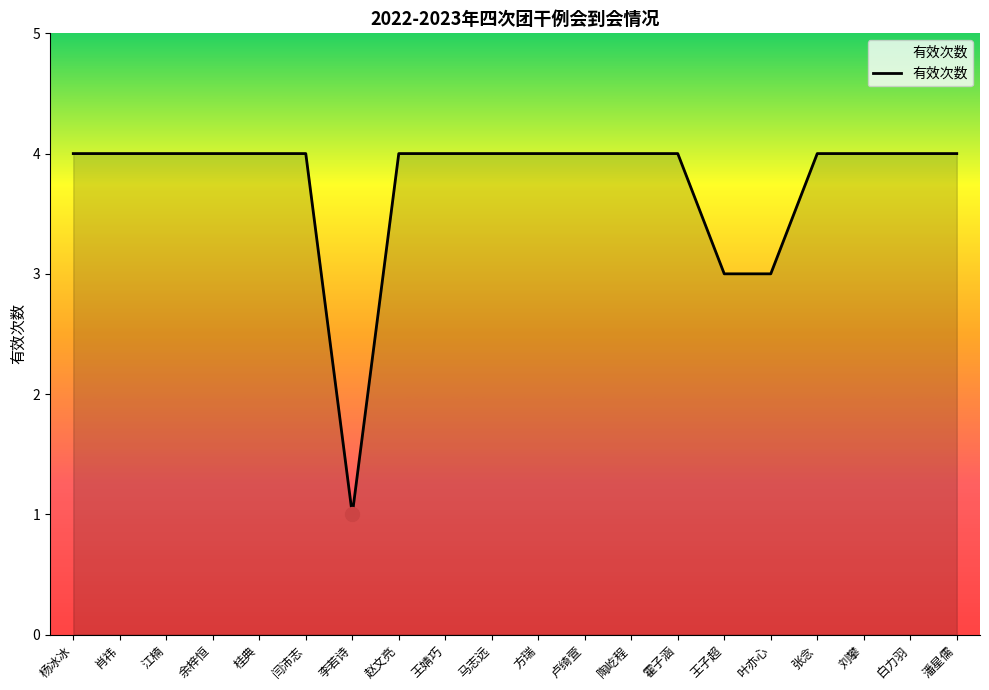

What is the difference between the maximum and minimum values?

3